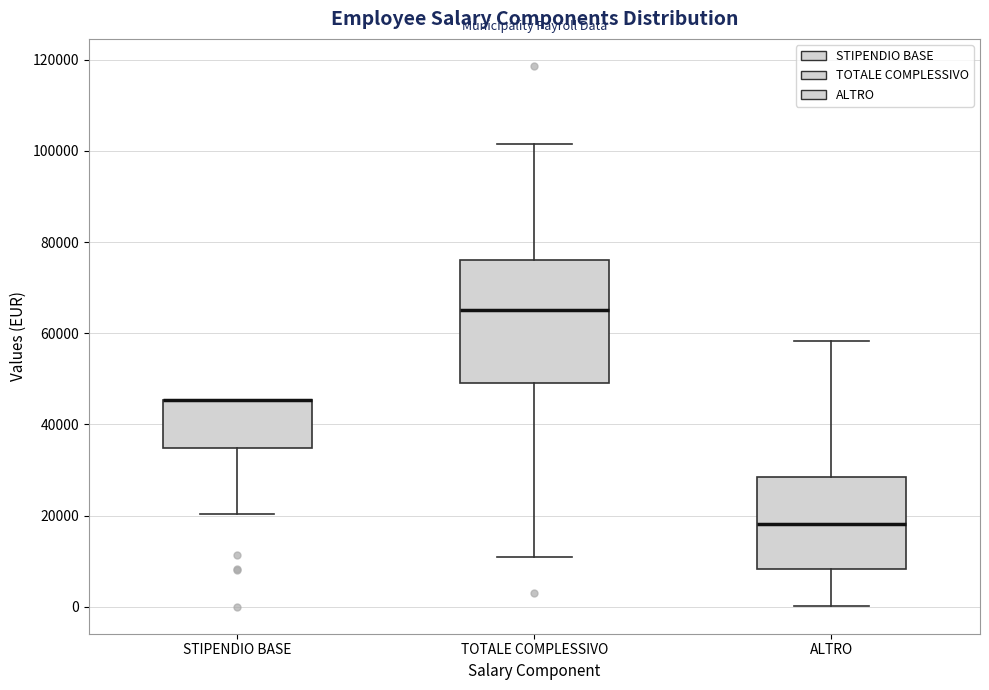

Where does the lower whisker of the box for ALTRO end on the y-axis? The values are not printed on the chart, so give them approximately, as read against the axis.

0